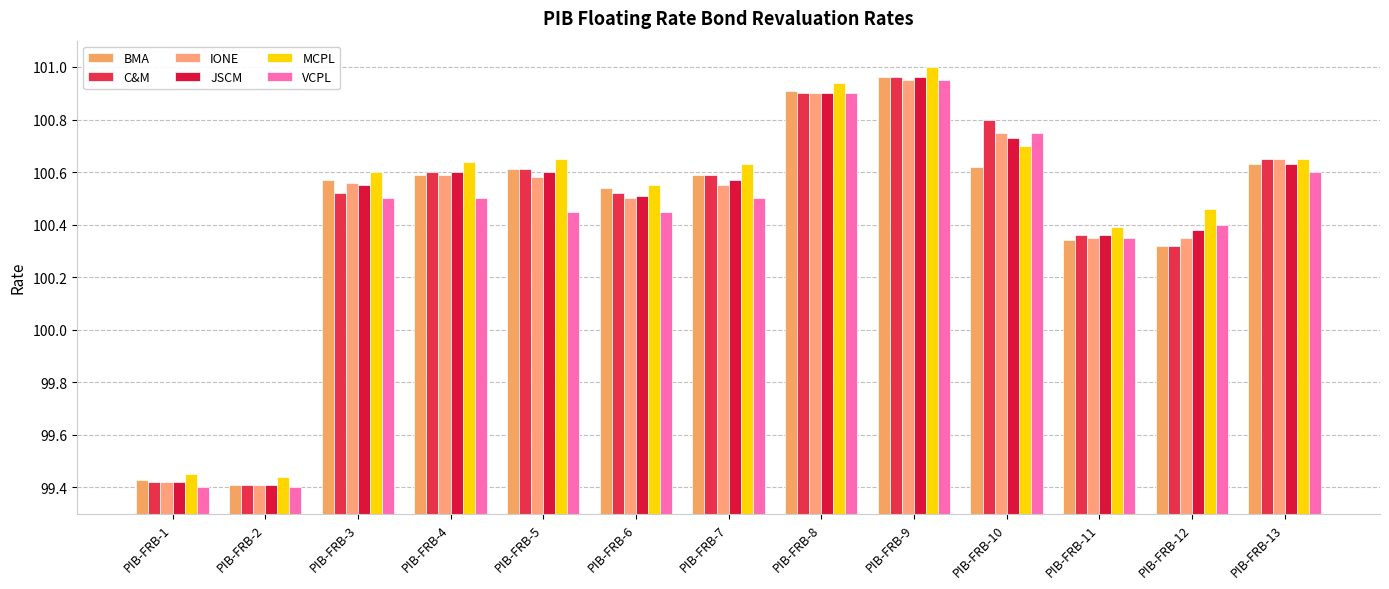

What is the value of the IONE bar at the 9th from the left?

101.0